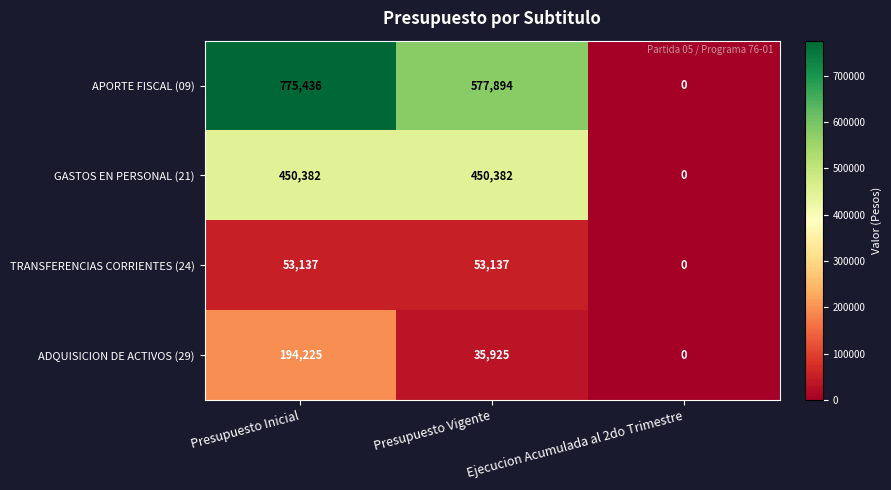

Which series has the largest range (max minus min)?

APORTE FISCAL (09)